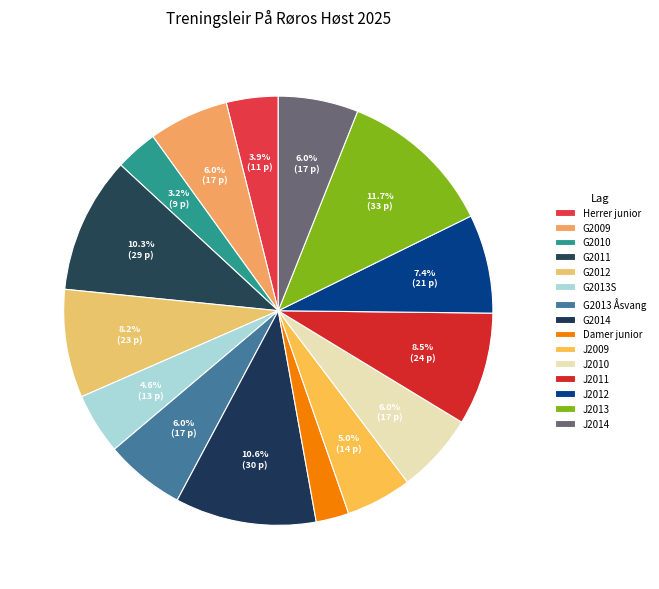

The G2013 Åsvang slice represents 6% of the pie. True or false?

True